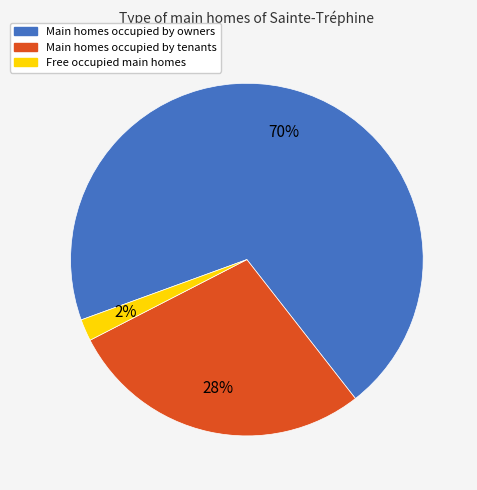

To the nearest percent, what is the difference between the largest and smallest slice percentages?

68%